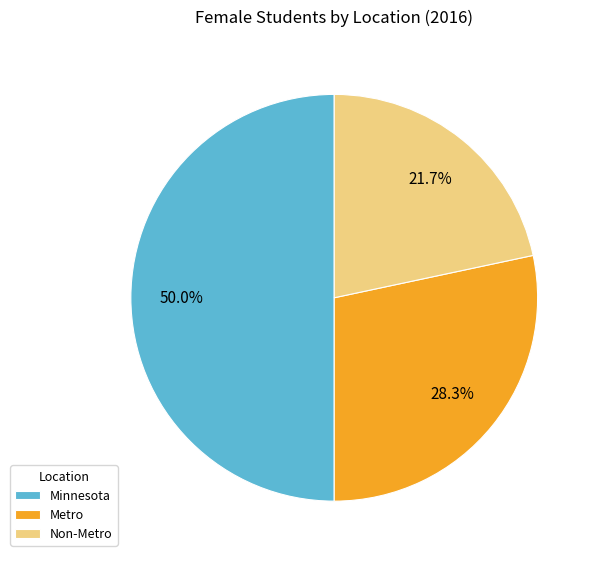

Between Metro and Minnesota, which is larger?

Minnesota